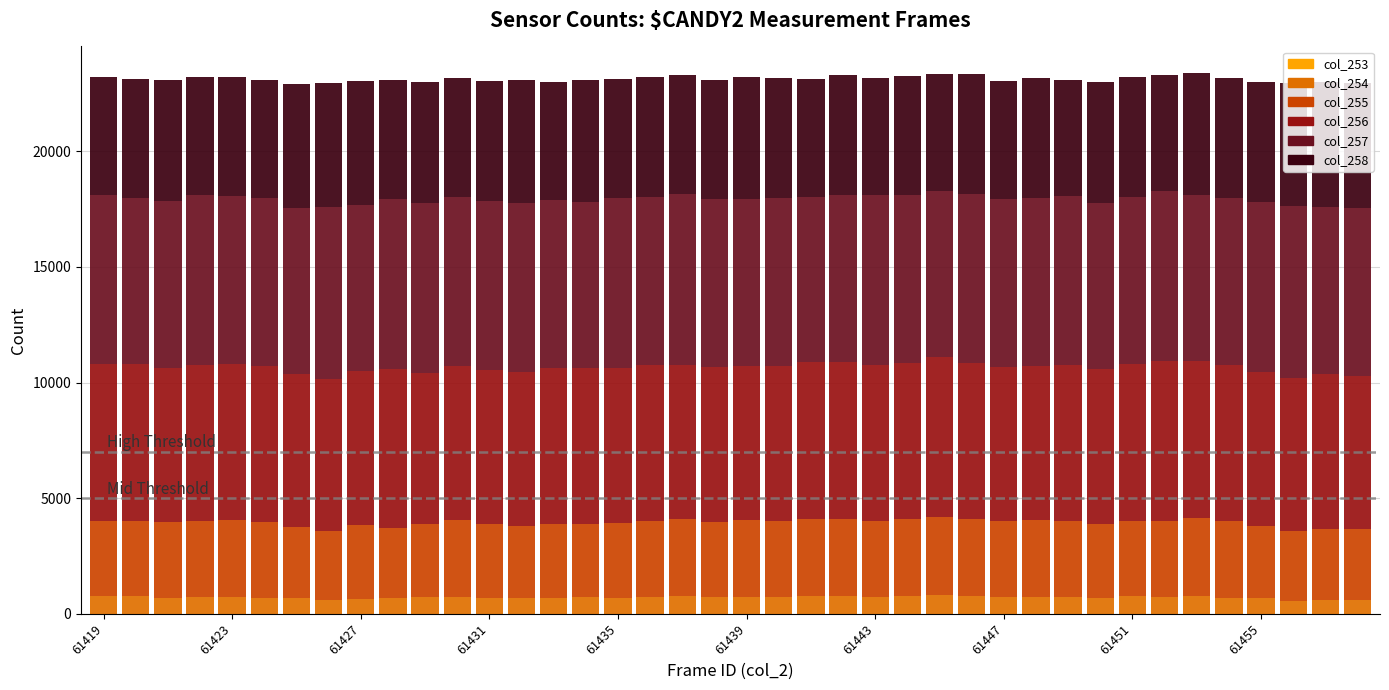

Does the chart contain stacked bars?

Yes